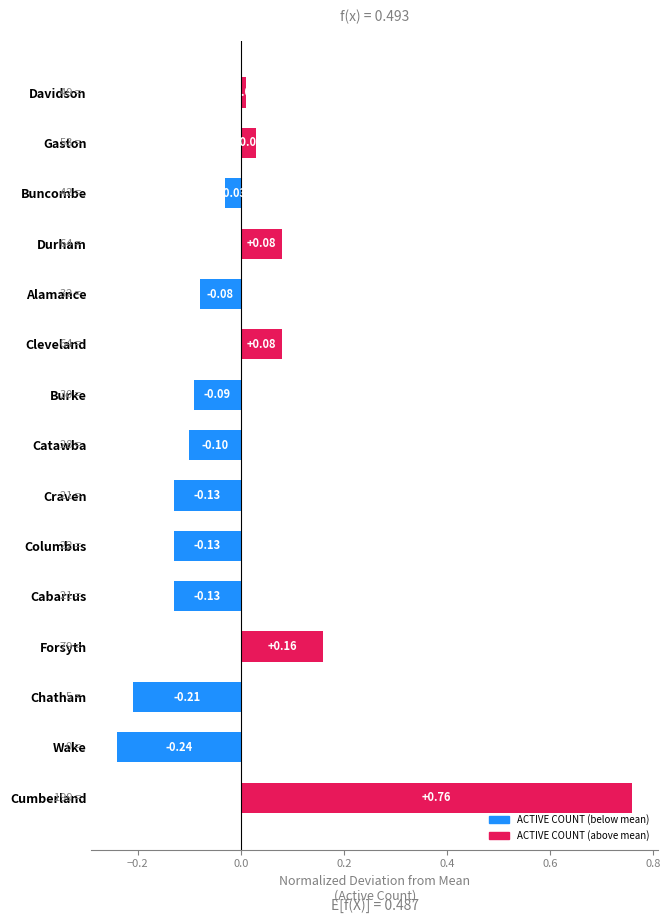

What is the change in value from Craven to Gaston?

+0.2